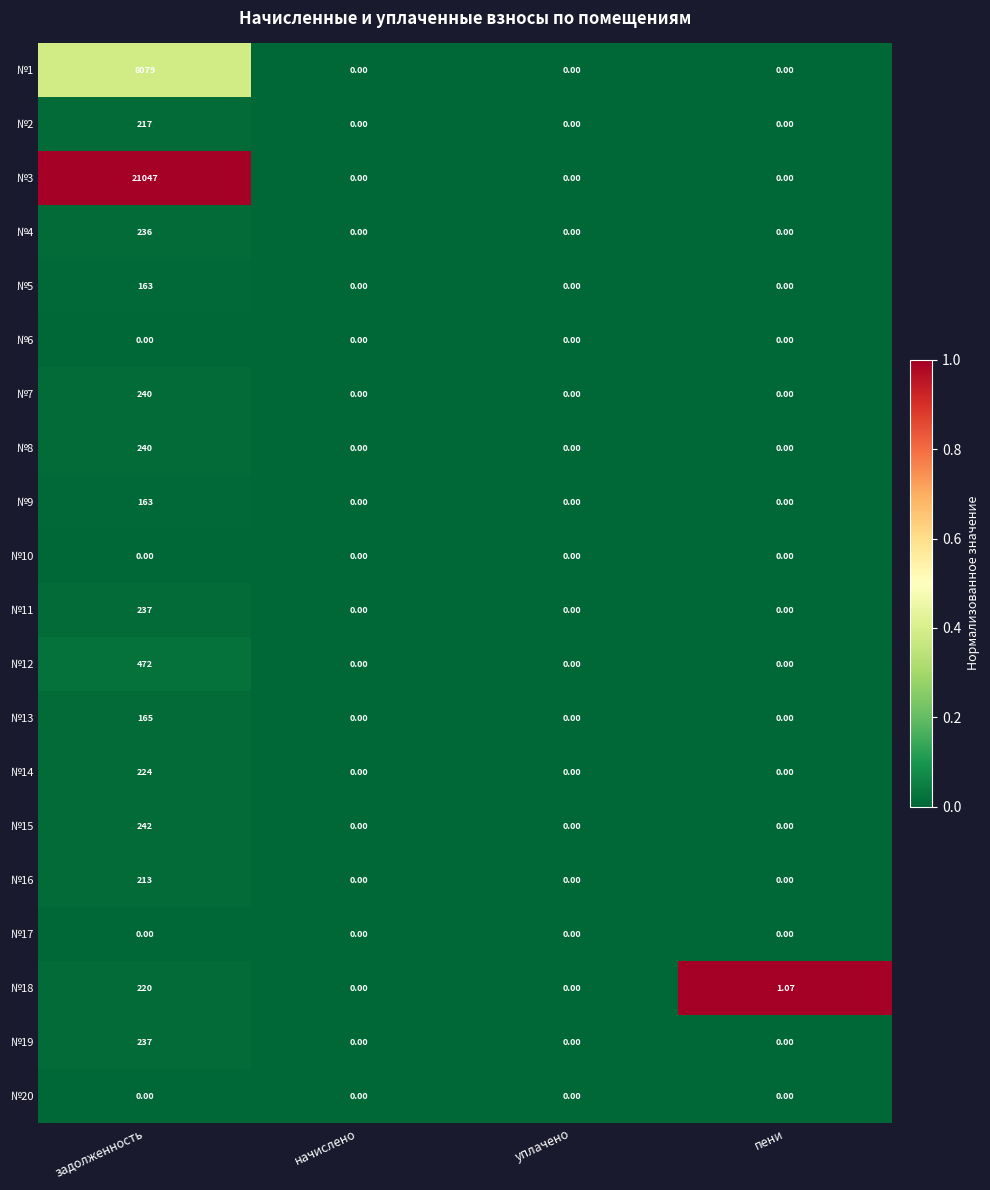

At which category is the sum across all series the highest?

задолженность